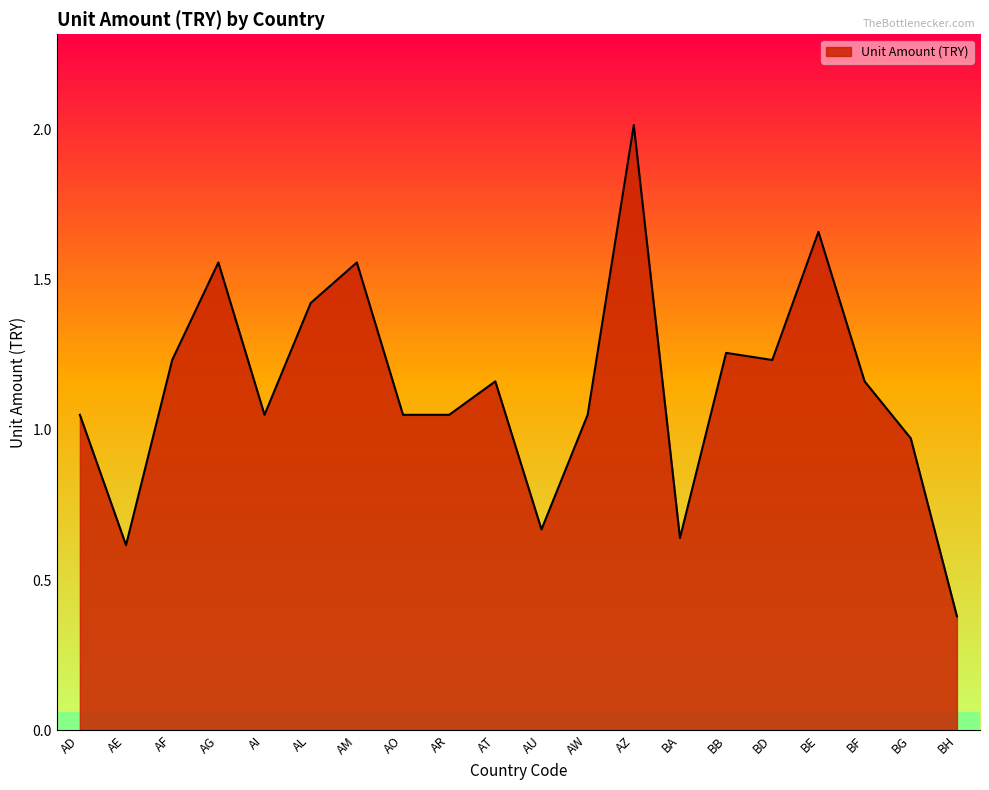

How many categories are shown in the chart?

20